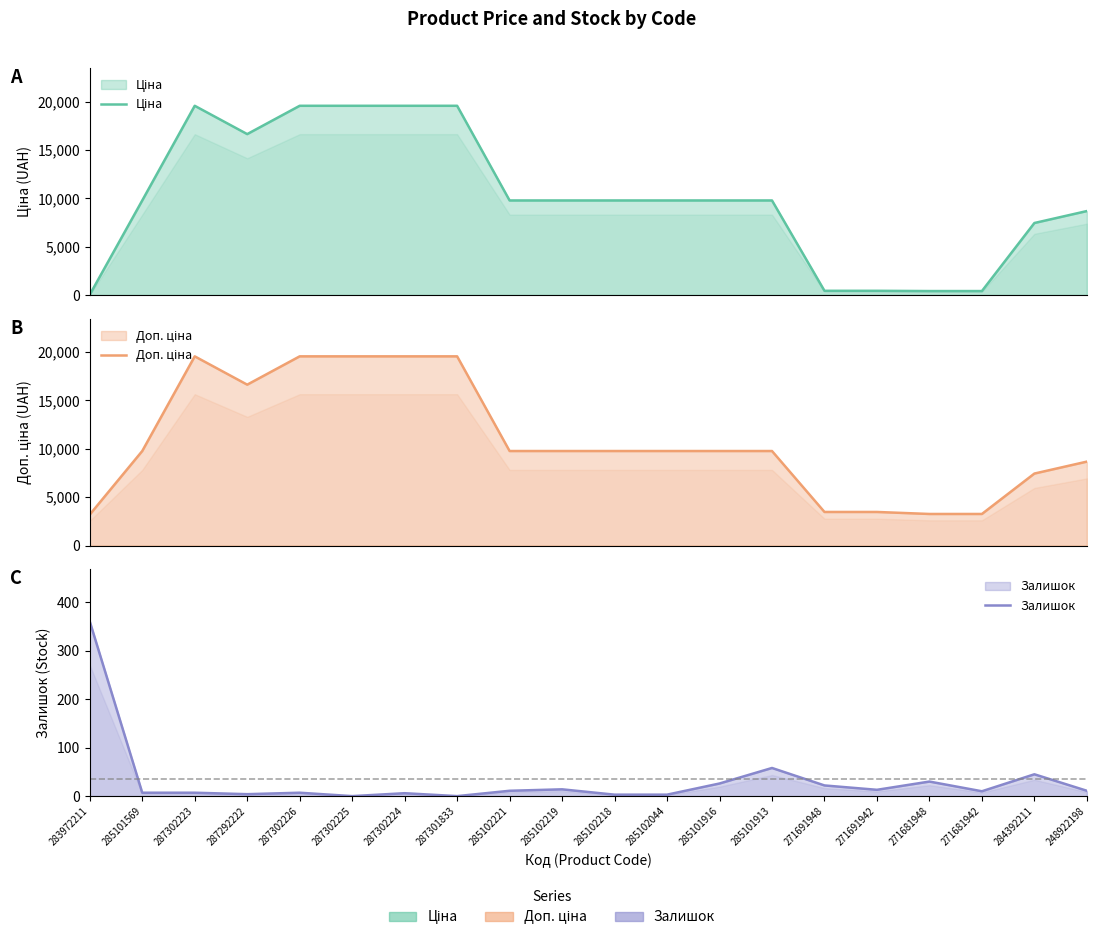

At how many categories does at least one series exceed 18968?

5